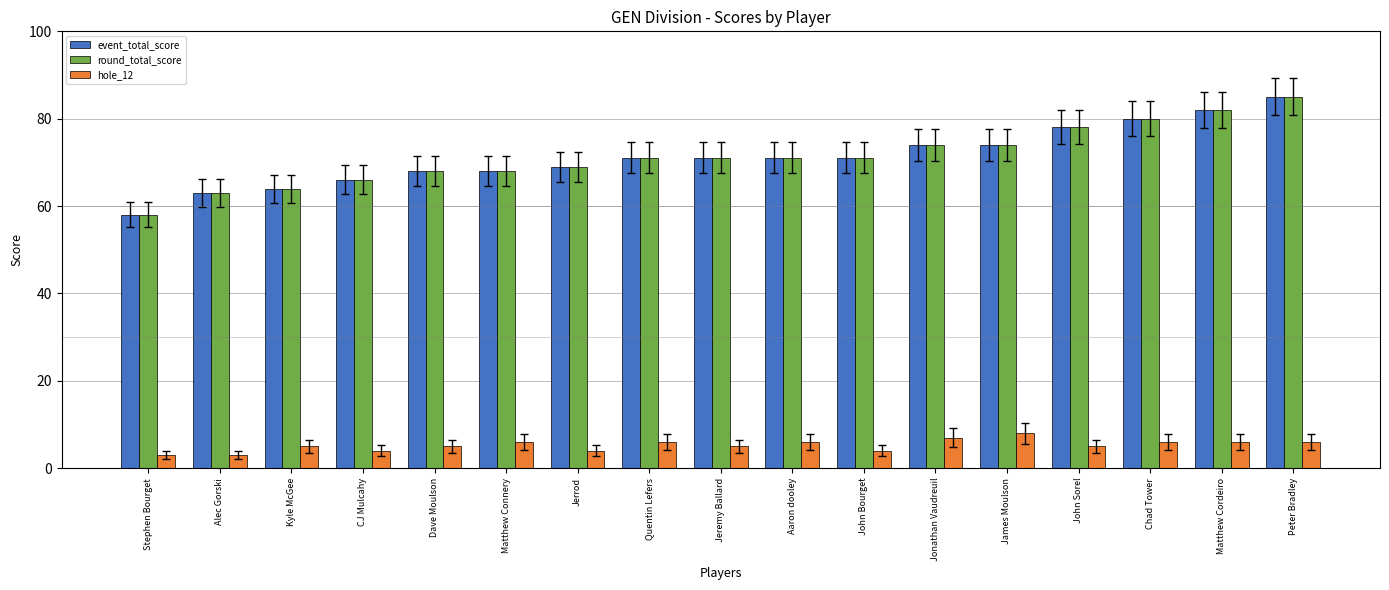

What is the total value across all series at Peter Bradley?

176